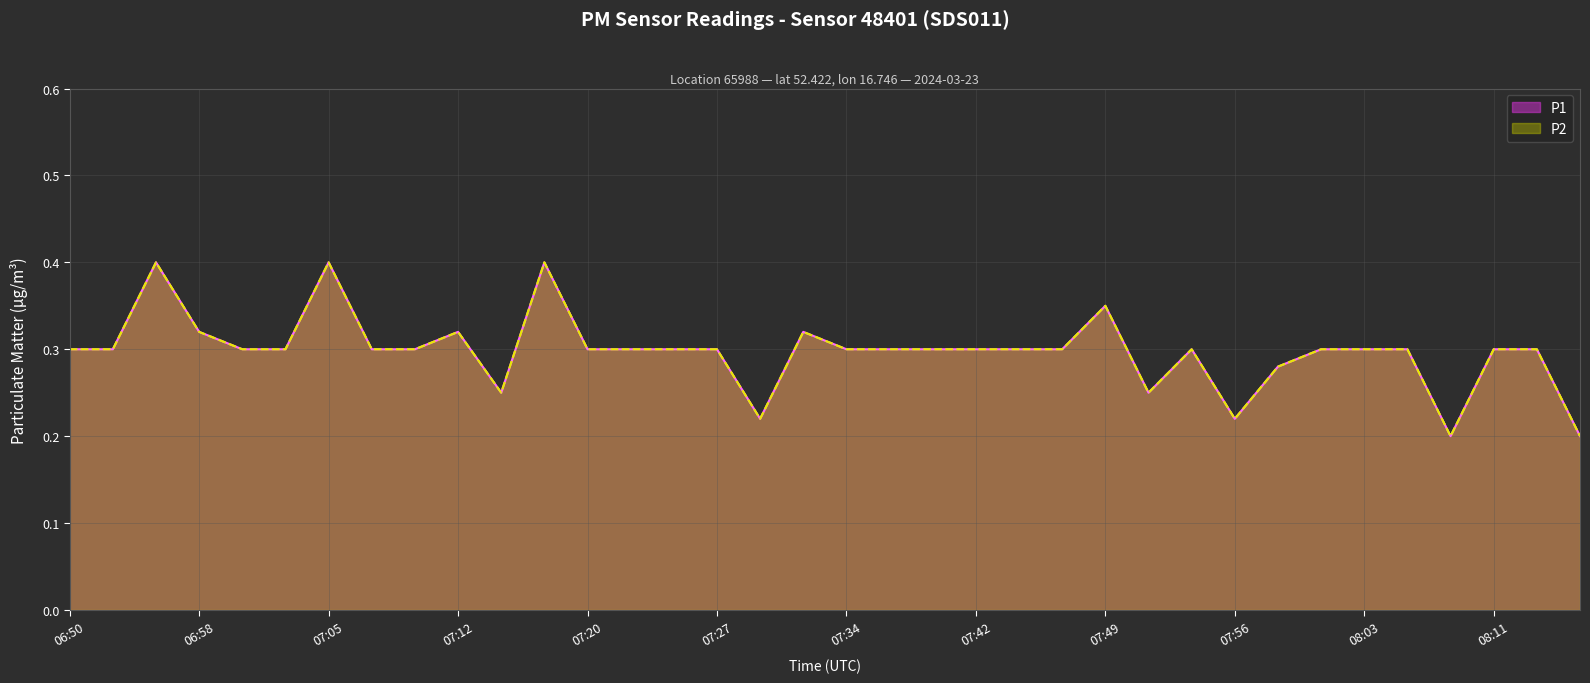

Read the P2 value at 07:03.

0.3